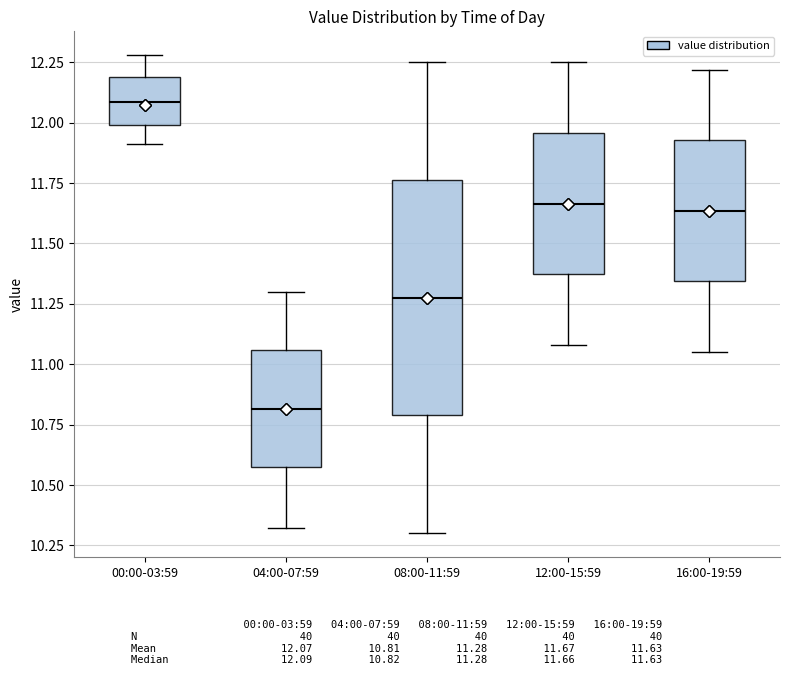

Which box is the tallest, from its lower edge to its upper edge?

08:00-11:59